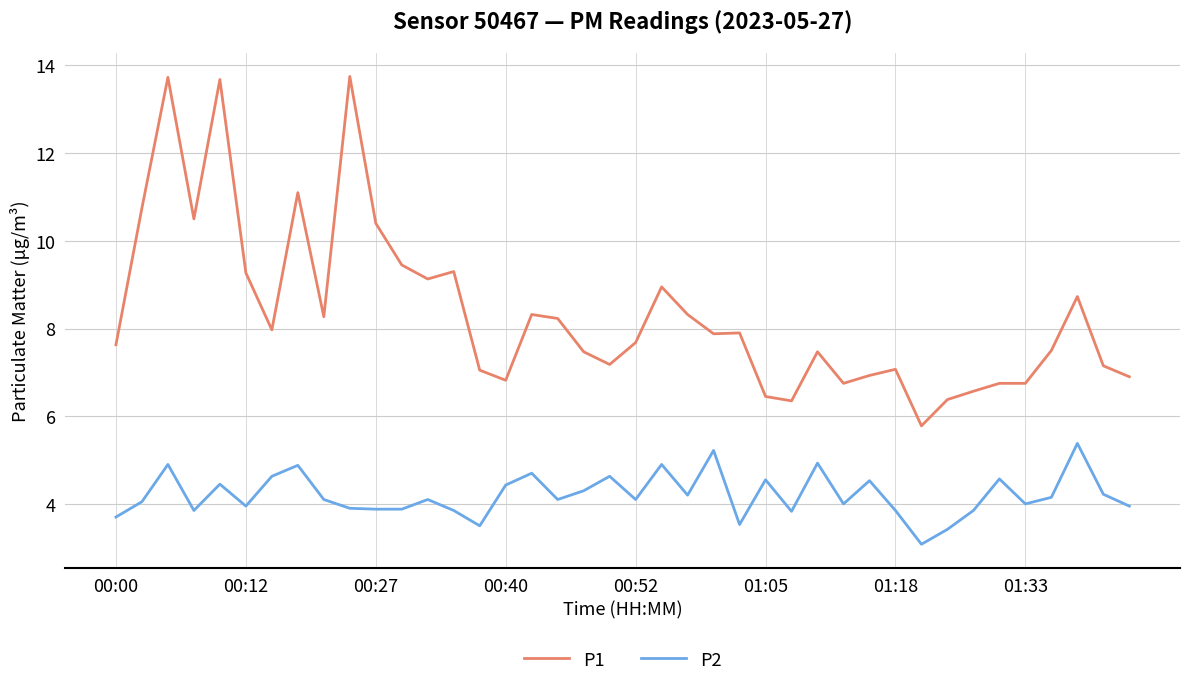

List the series in order of their overall mean, lowest first.

P2, P1